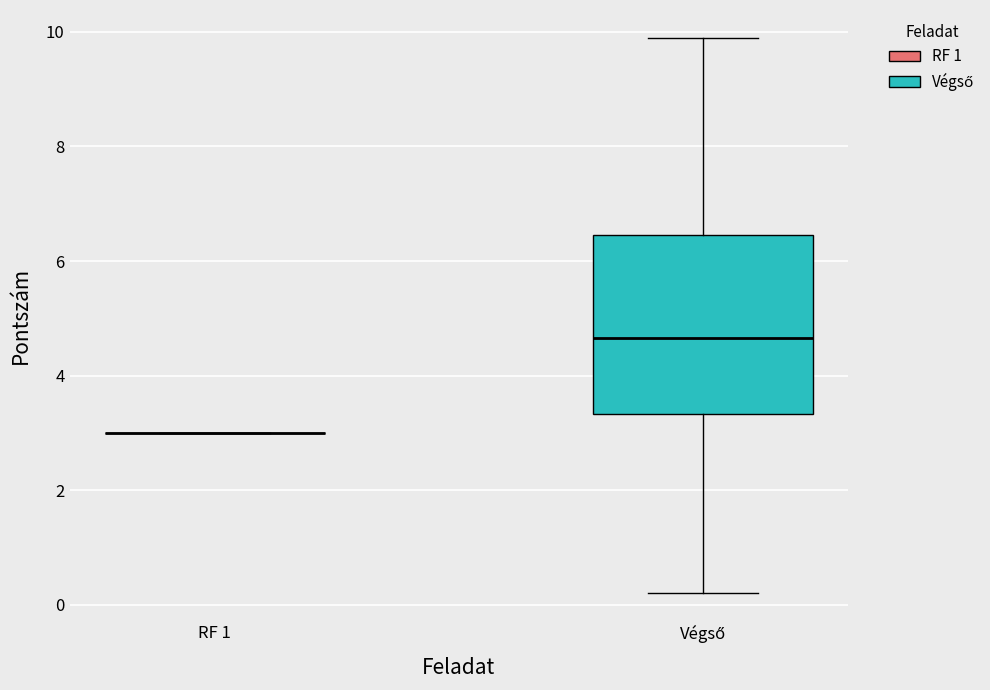

Which box is the tallest, from its lower edge to its upper edge?

Végső